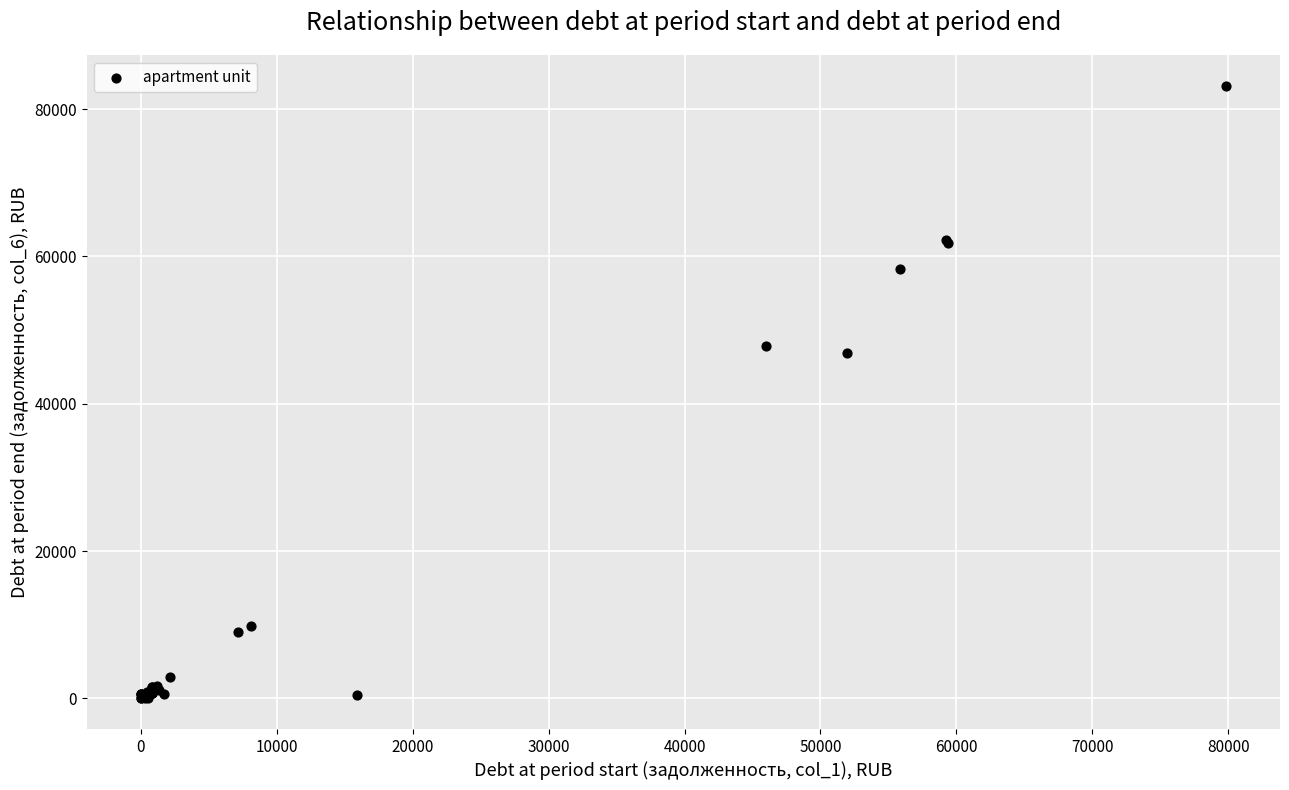

What Y value in the scatter plot is closest to 41591?

46933.8